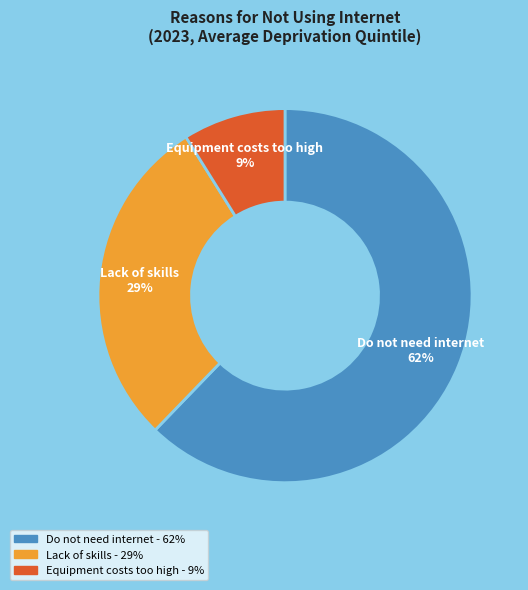

The Equipment costs too high slice represents 9% of the pie. True or false?

True